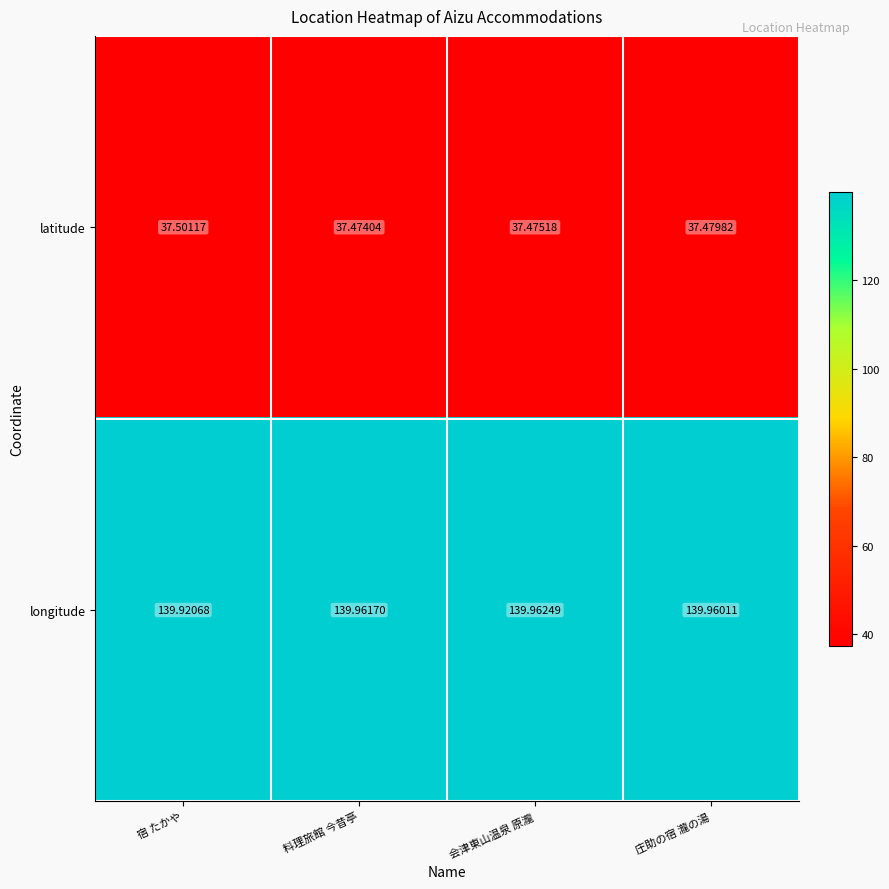

At which category does the chart reach its peak across all series?

会津東山温泉 原瀧